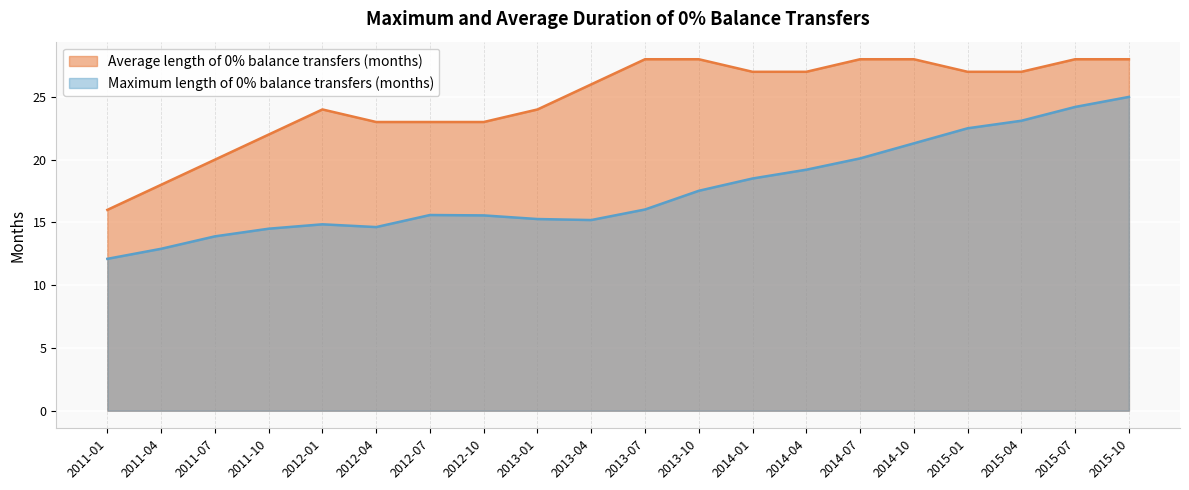

How many lines are shown in the chart?

2